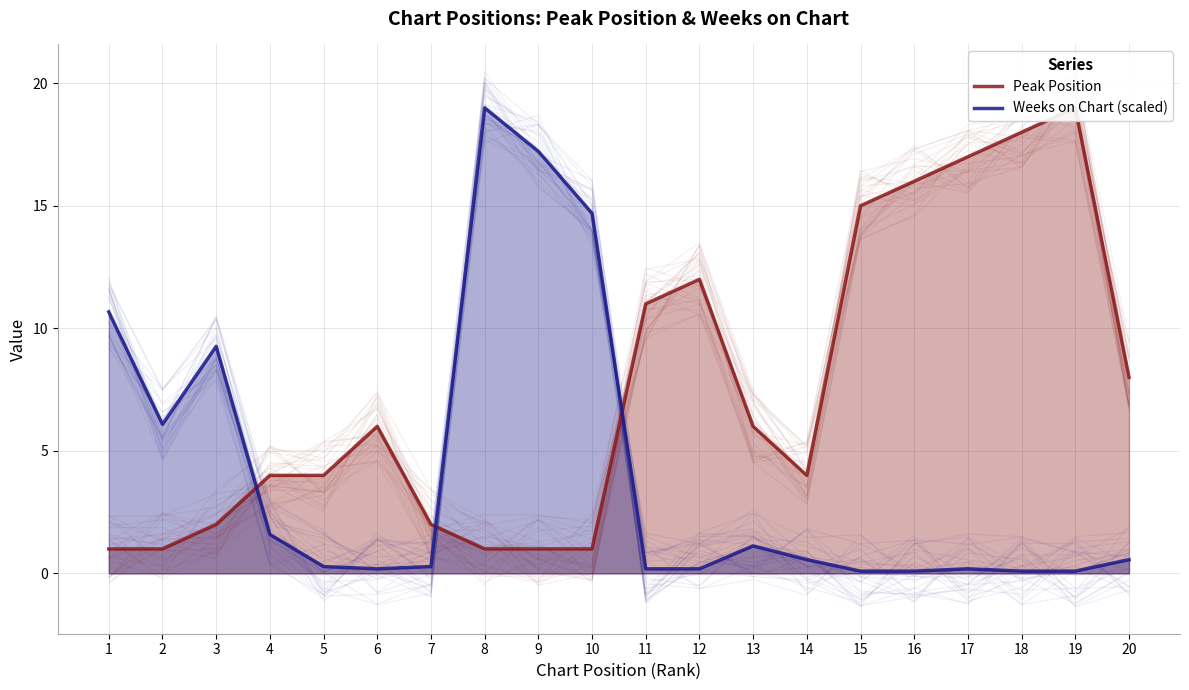

At which category does the chart reach its minimum across all series?

15